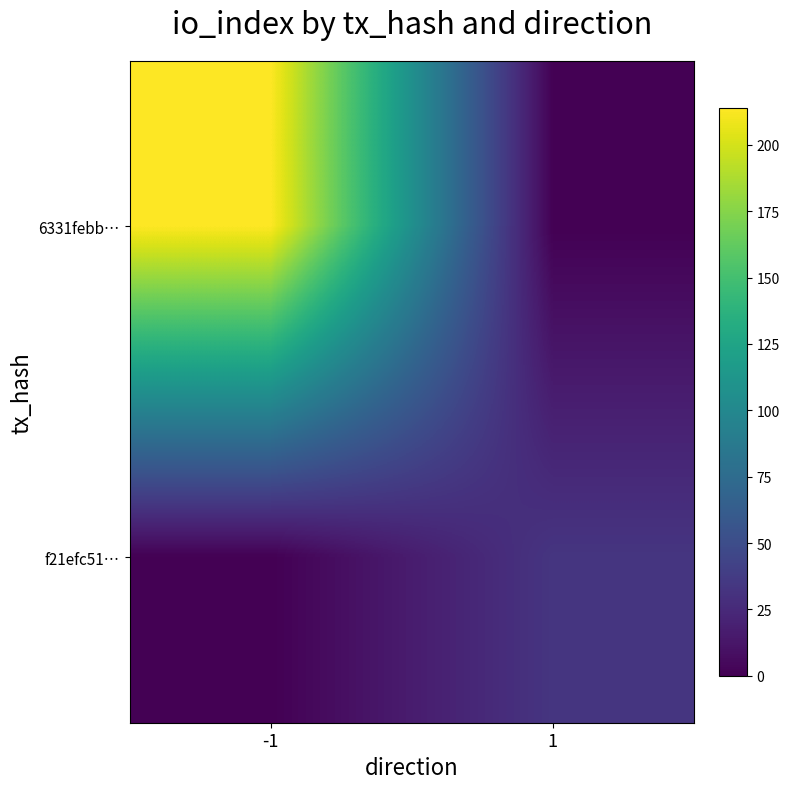

Reading left to right, what are all the values shown in this chart?

6331febb…: -1=214	1=0
f21efc51…: -1=0	1=33